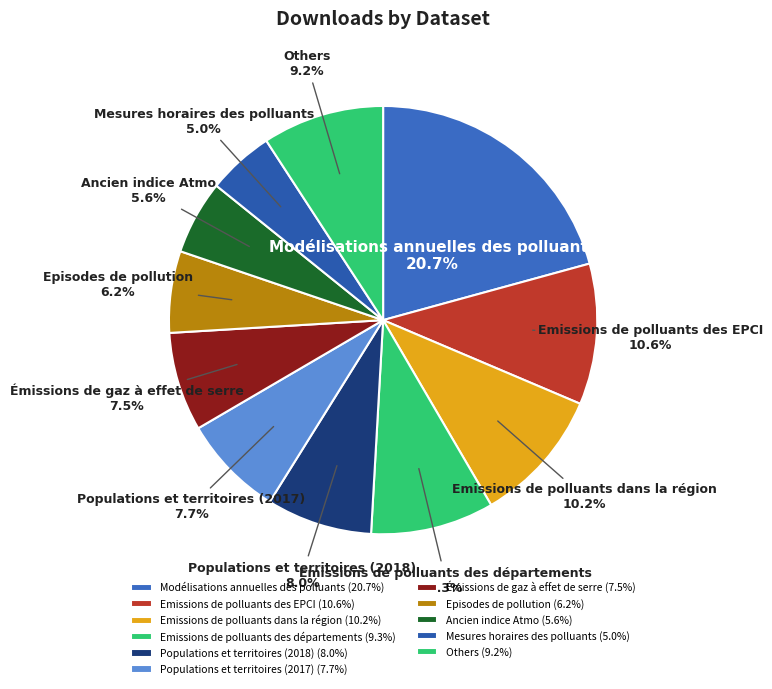

Does any single category account for the majority?

No